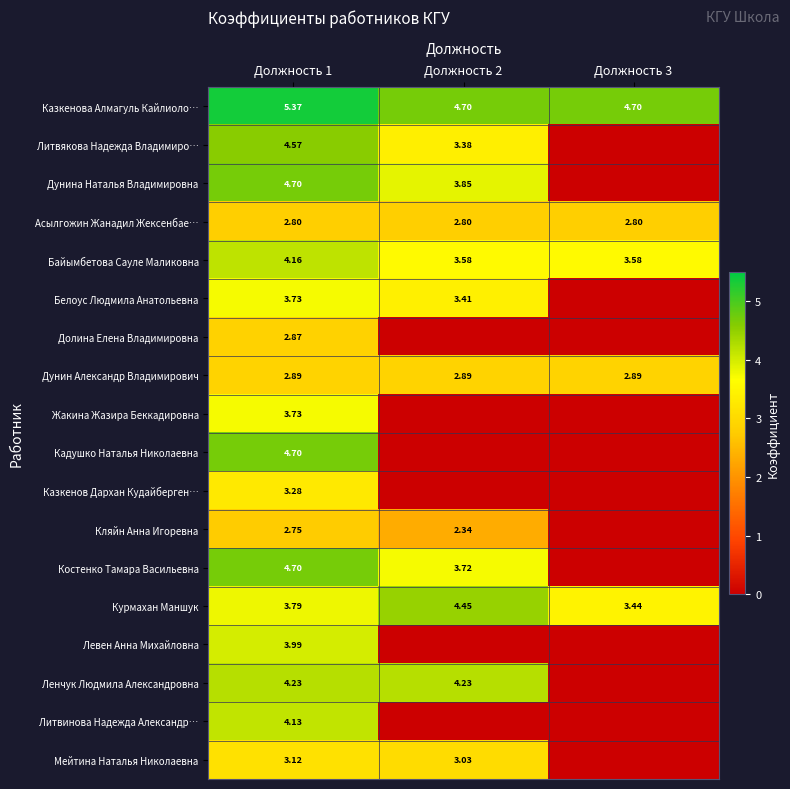

Is it true that Костенко Тамара Васильевна equals 4.7 at Должность 1?

True